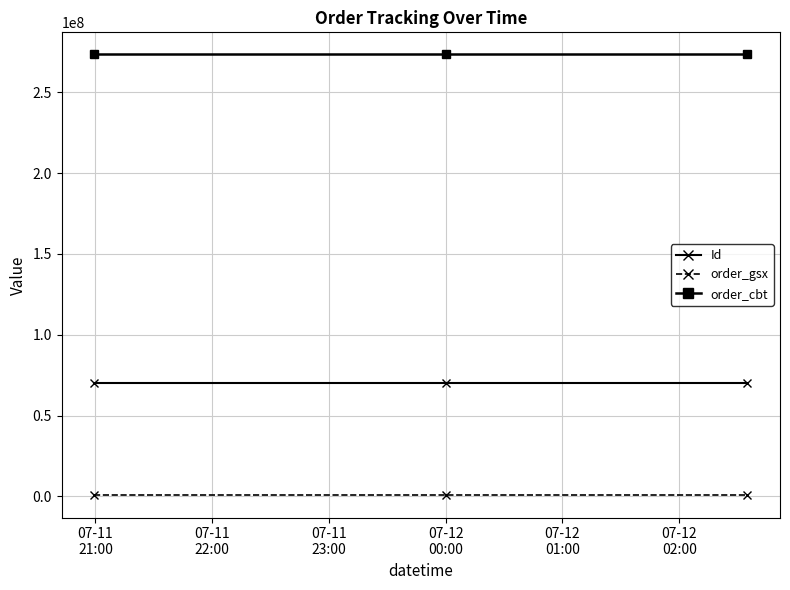

List the series in order of their peak value, lowest first.

order_gsx, Id, order_cbt